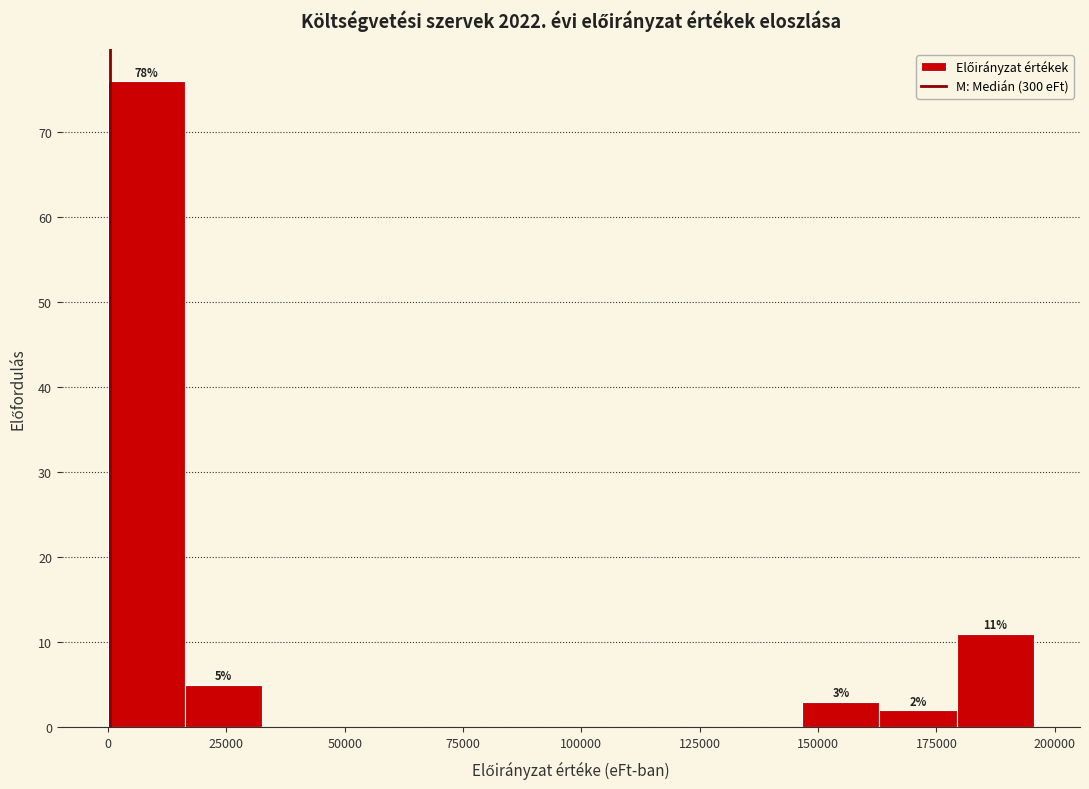

Around what value on the x-axis is the tallest bar? Give the approximate position of its centre, as read against the axis.

10000